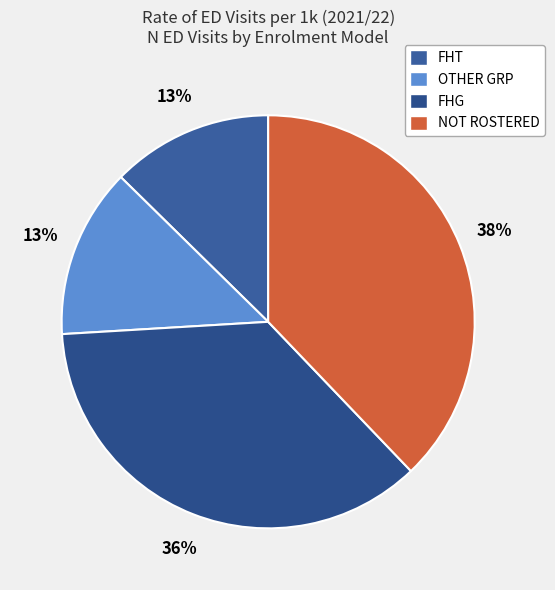

Does OTHER GRP account for over 50% of the chart?

No